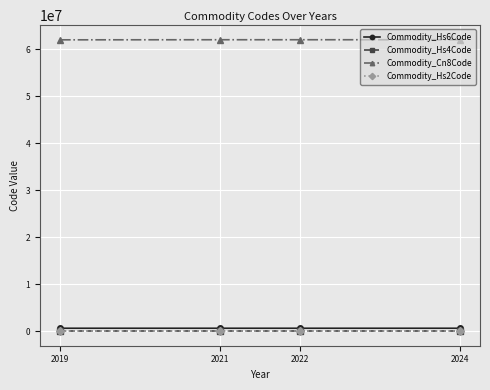

True or false: Commodity_Hs4Code has a value of 6205 at 2021.

True